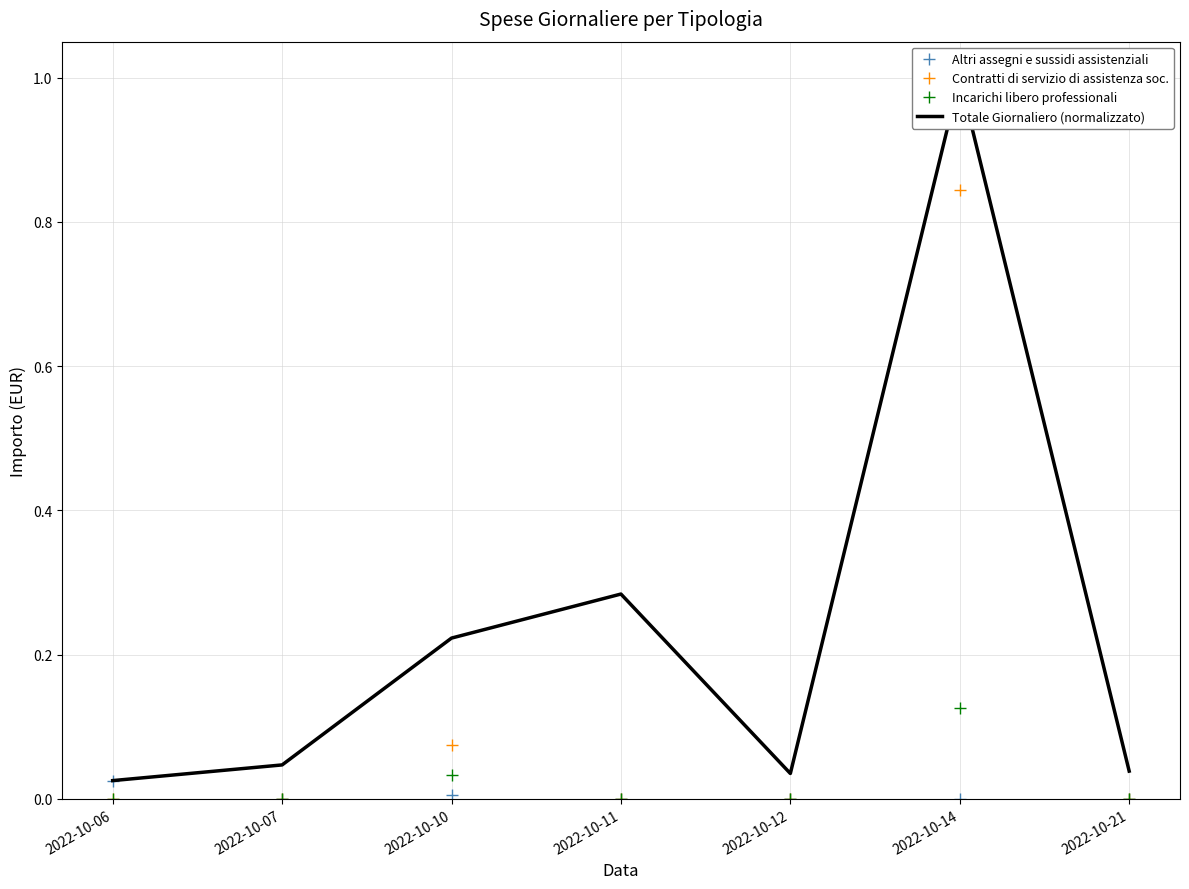

What is the sum of all Incarichi libero professionali values?

0.2